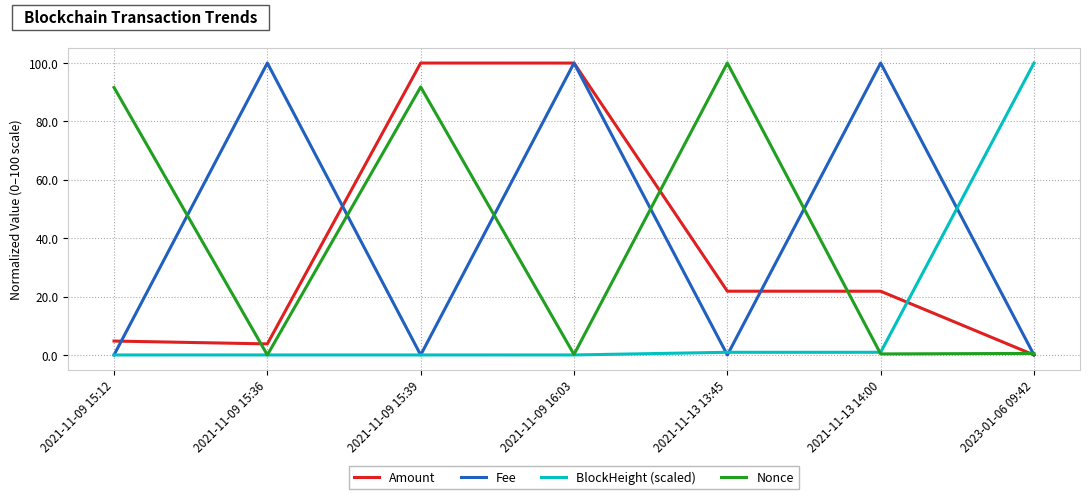

True or false: Nonce has more than 1 points higher than both neighbors.

True